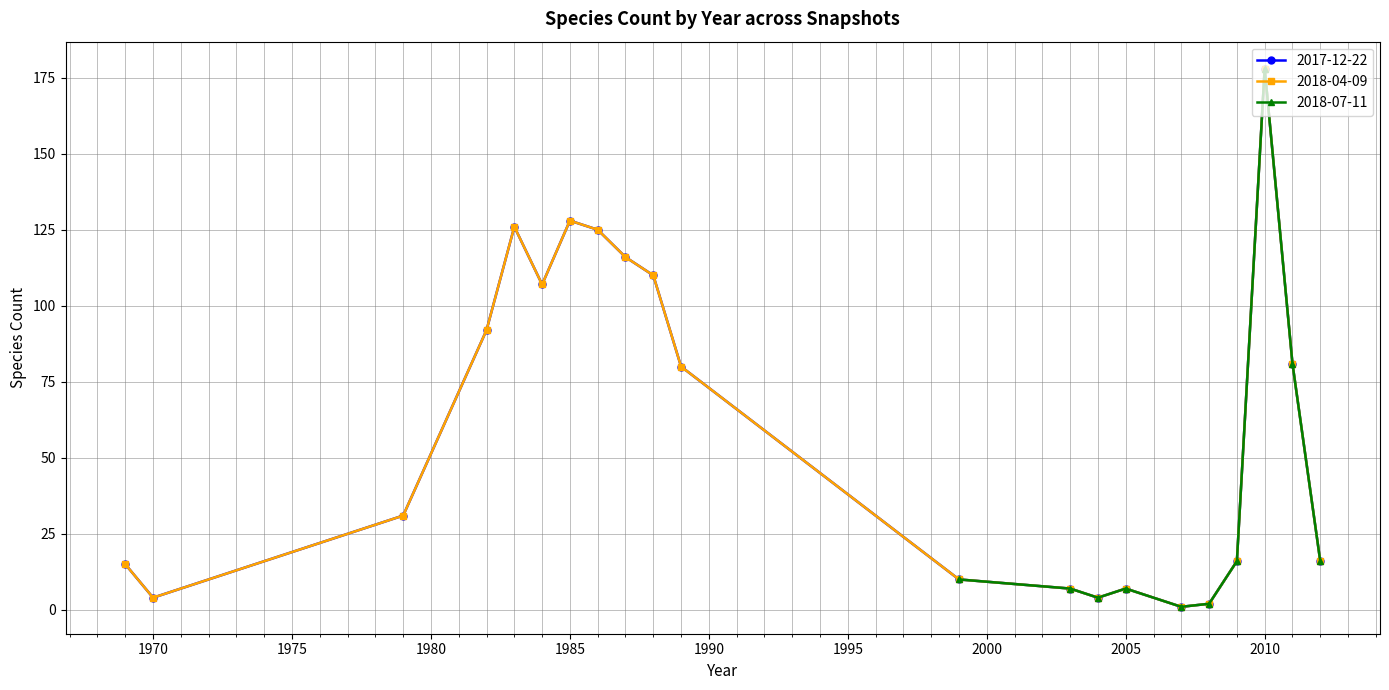

Which series has the widest spread of values?

2017-12-22